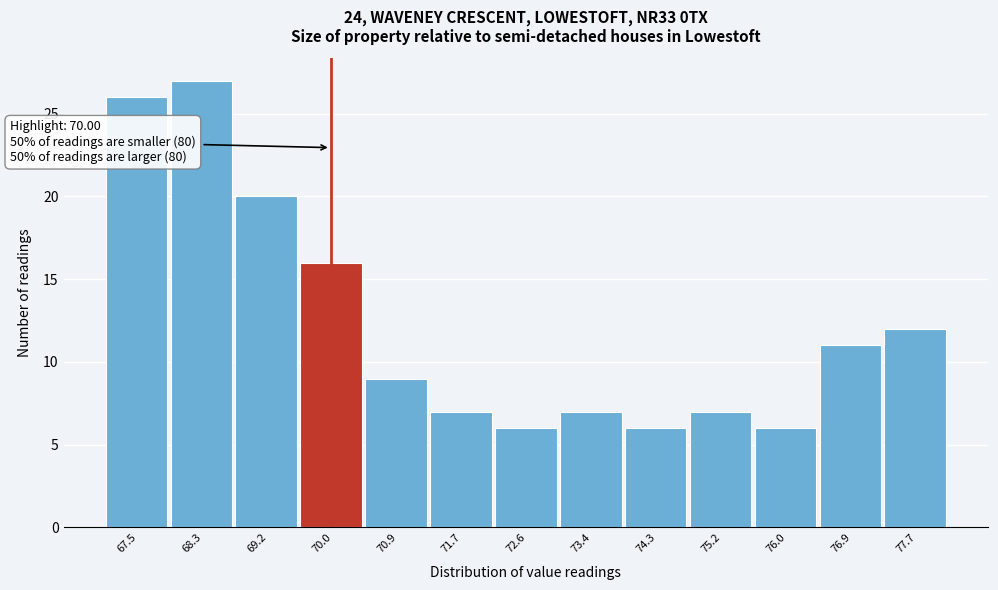

Which range on the x-axis has the tallest bar?

67.9 to 68.7